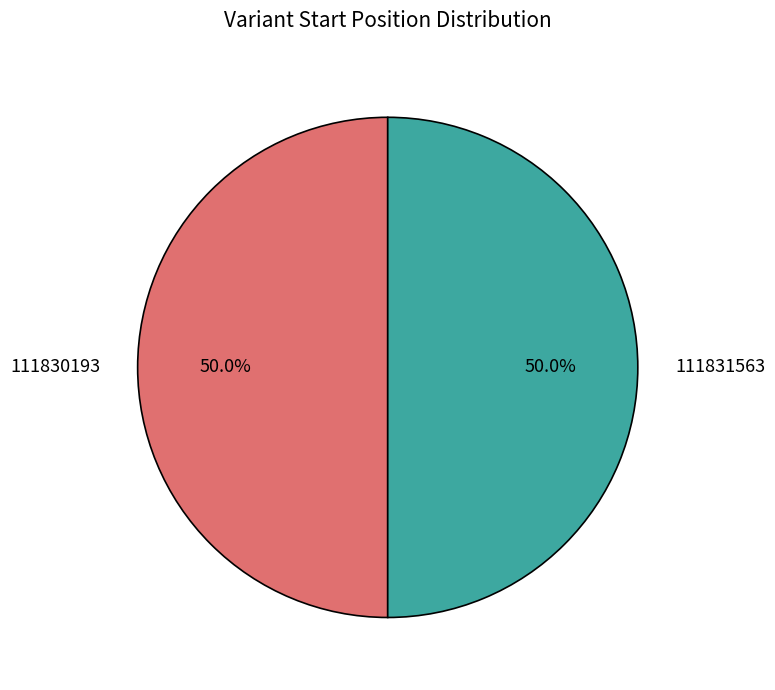

What portion of the pie excludes 111831563?

50.0%